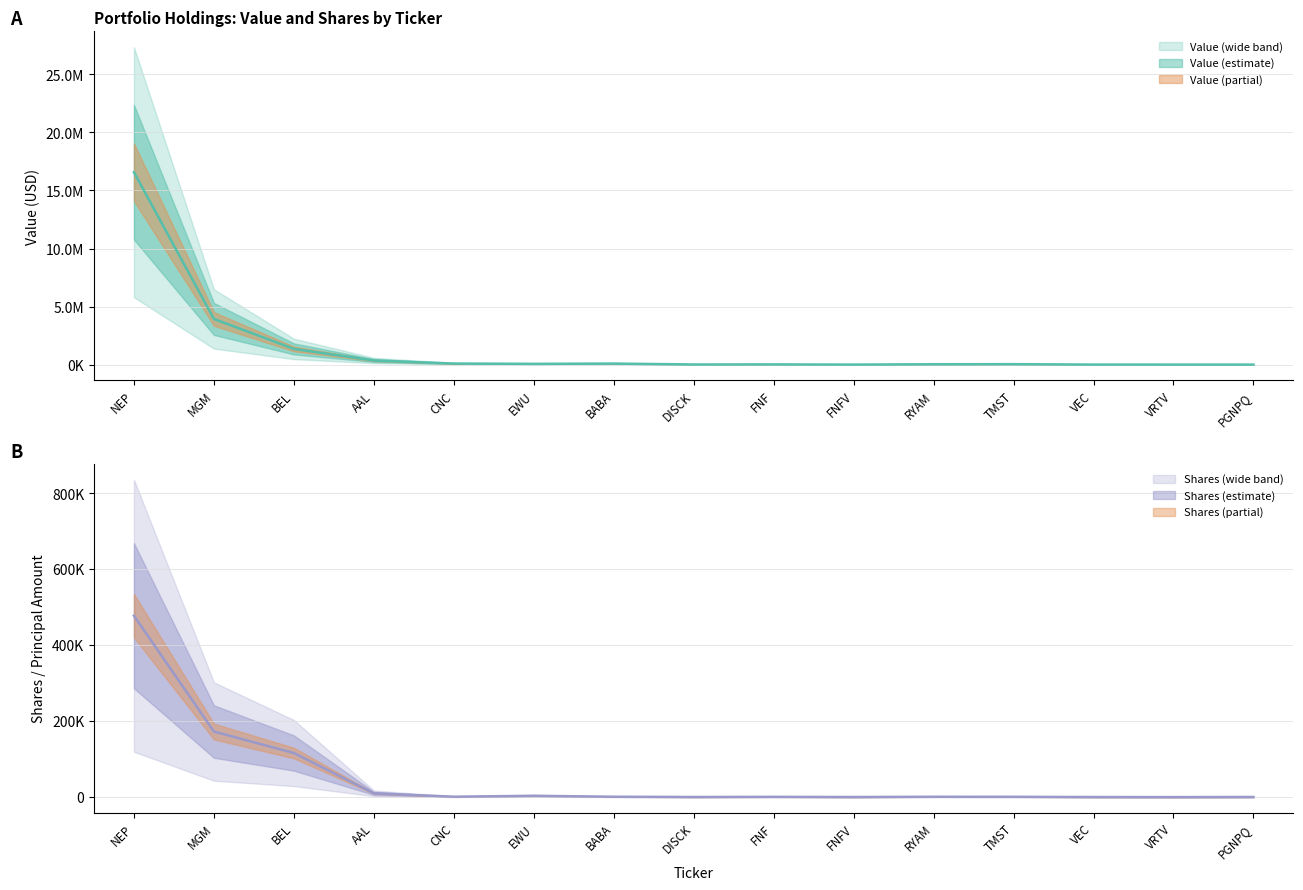

Which series changed the most between RYAM and VRTV?

value